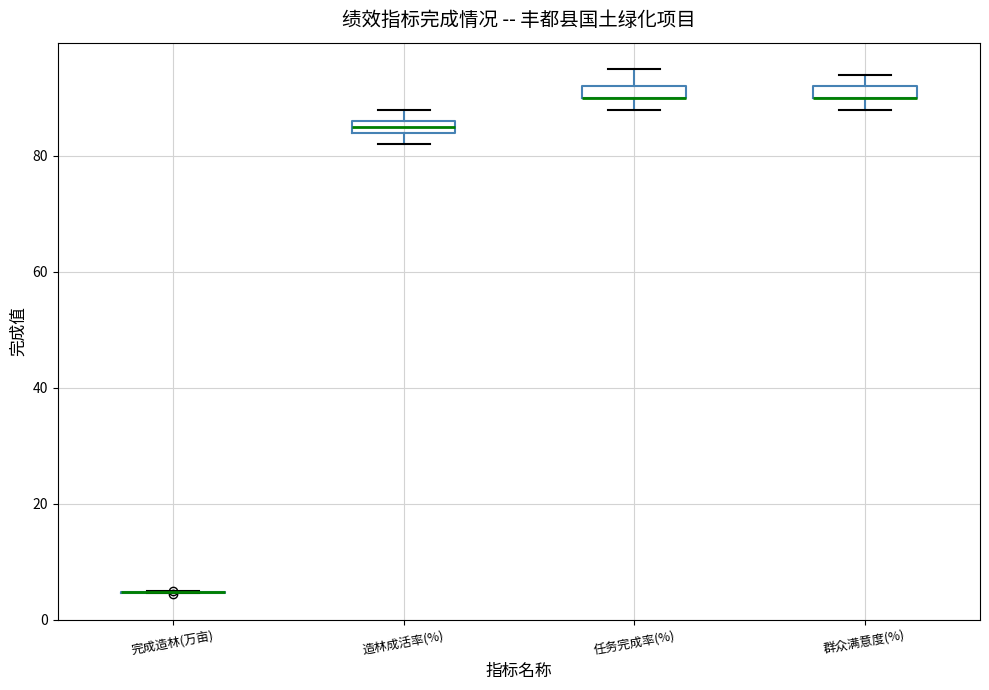

Where is the lower edge of the box for 造林成活率(%) on the y-axis? The values are not printed on the chart, so give them approximately, as read against the axis.

84